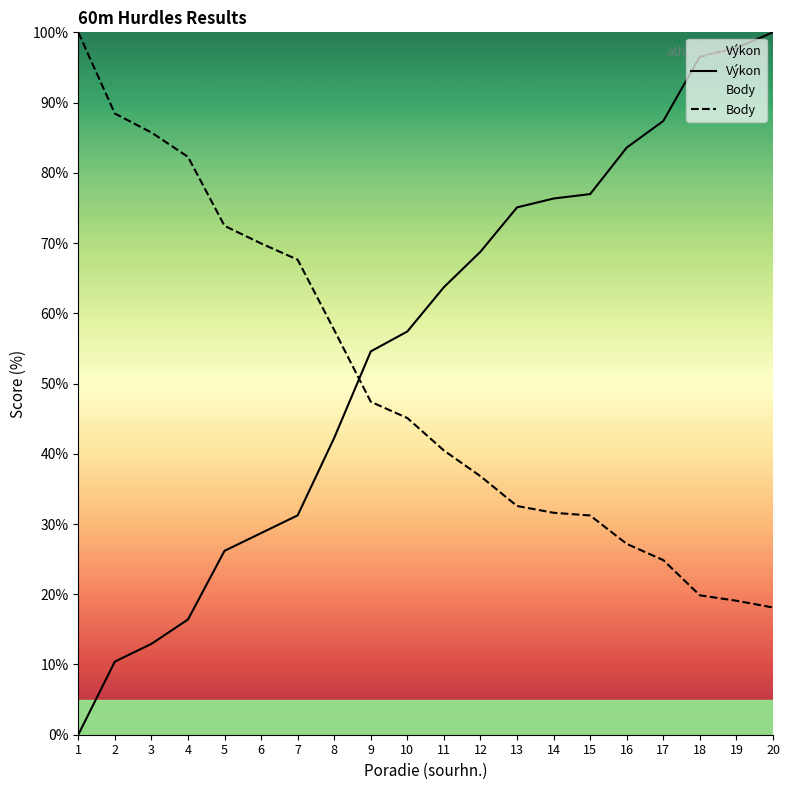

Does the chart have visible grid lines?

No